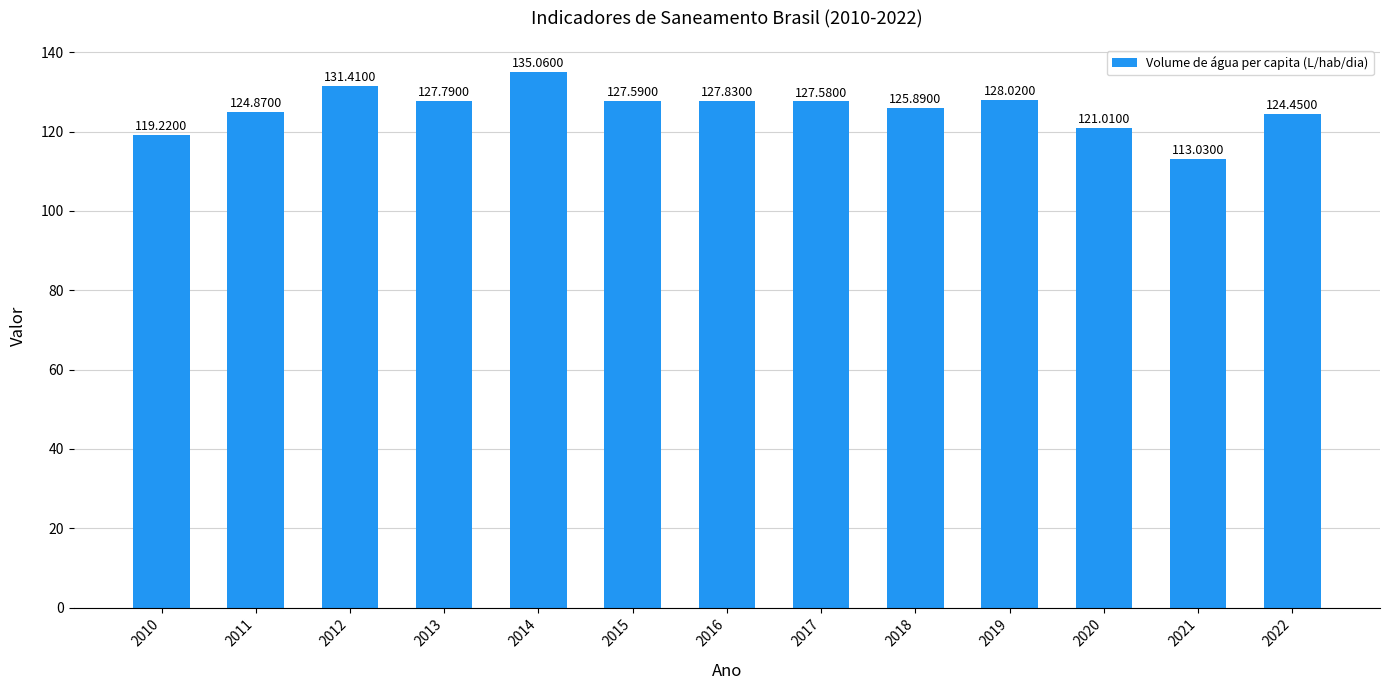

How many categories are shown in the chart?

13